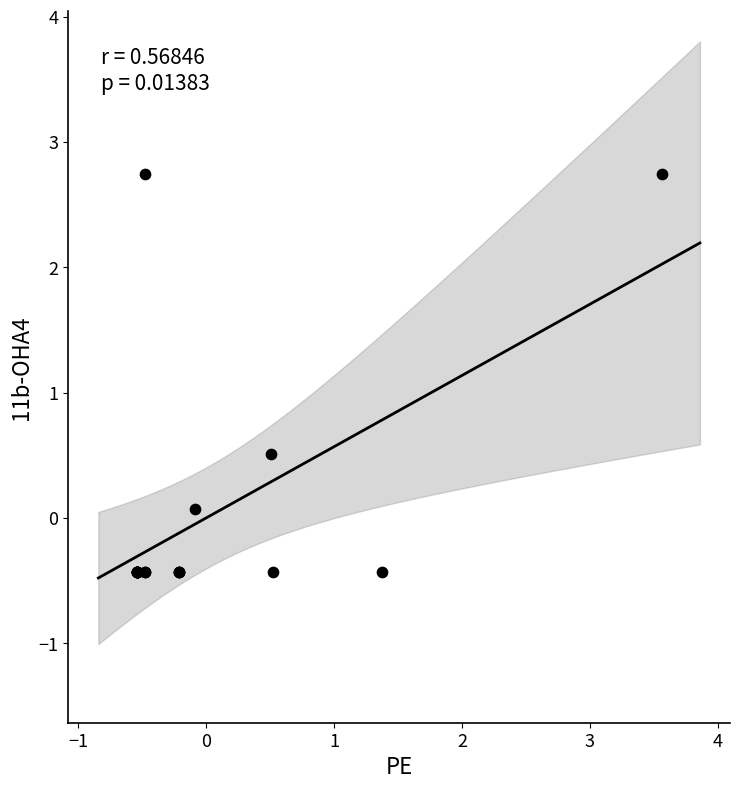

What Y value in the scatter plot is closest to 1?

0.5